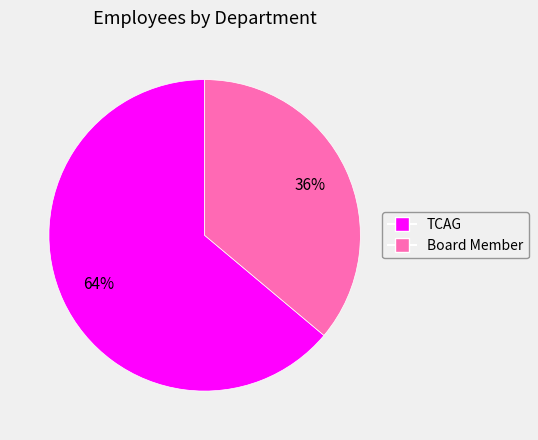

Do Board Member and TCAG together represent more than half of the pie?

Yes